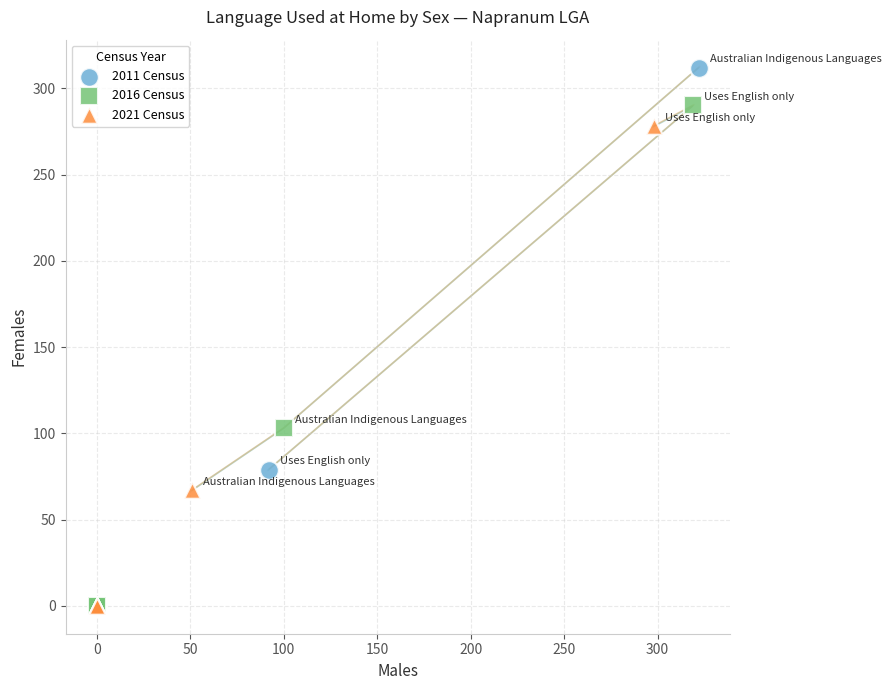

Which series reaches the maximum Y coordinate?

2011 Census